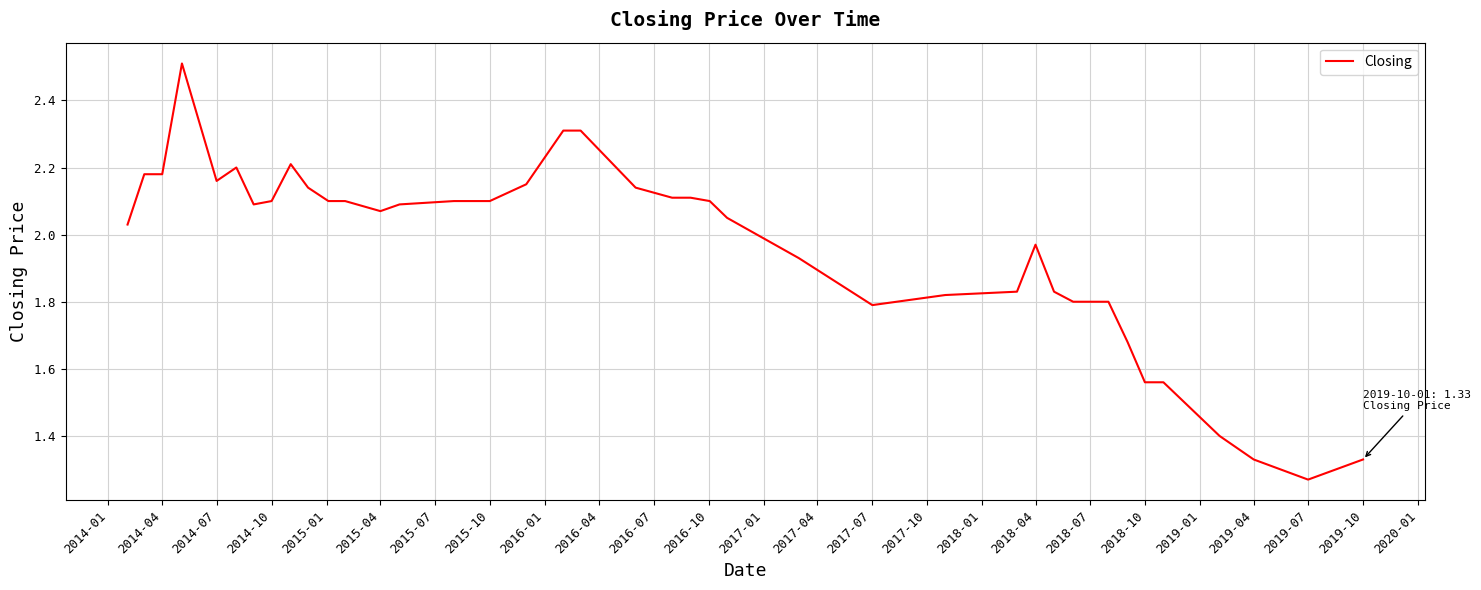

What is the difference between the second highest and second lowest values?

1.0